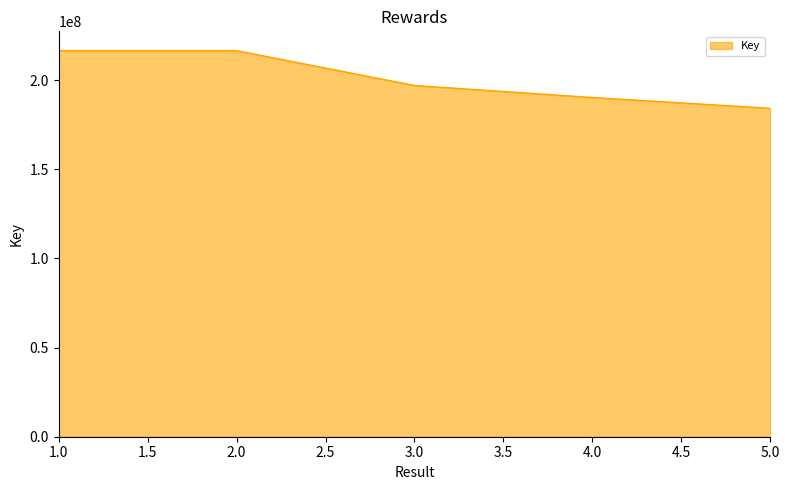

What is the difference between the maximum and second lowest values?

26290897